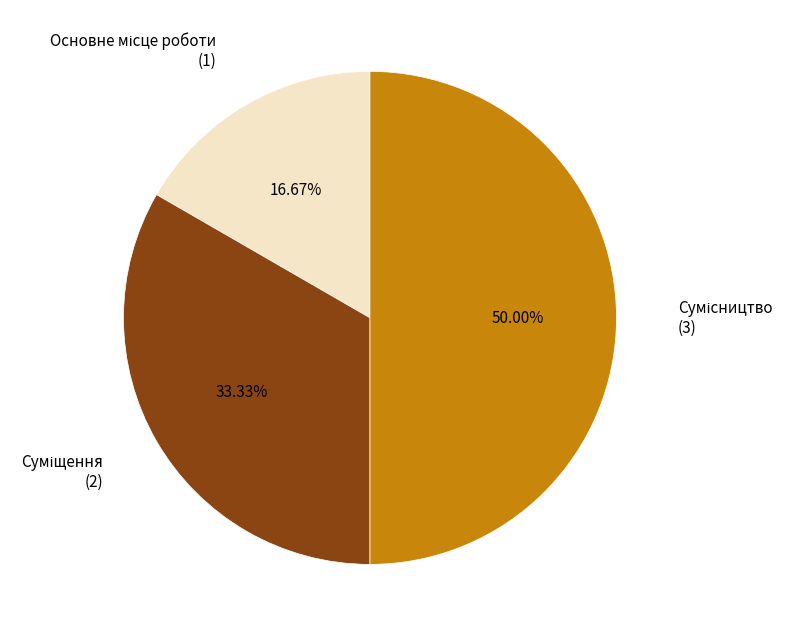

Is there any slice that represents more than half of the pie?

No